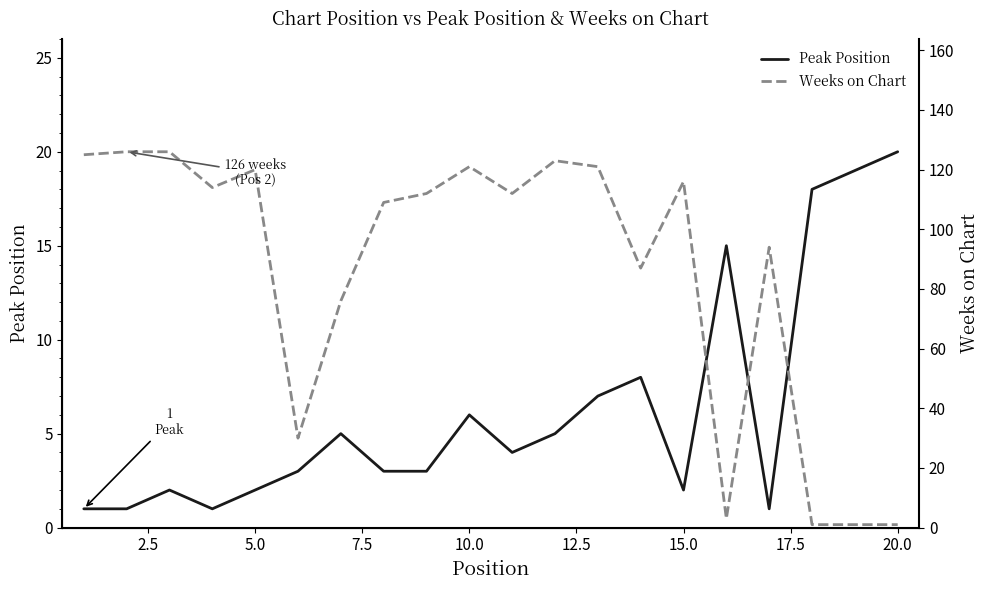

How many values in the Weeks on Chart series exceed 112?

9